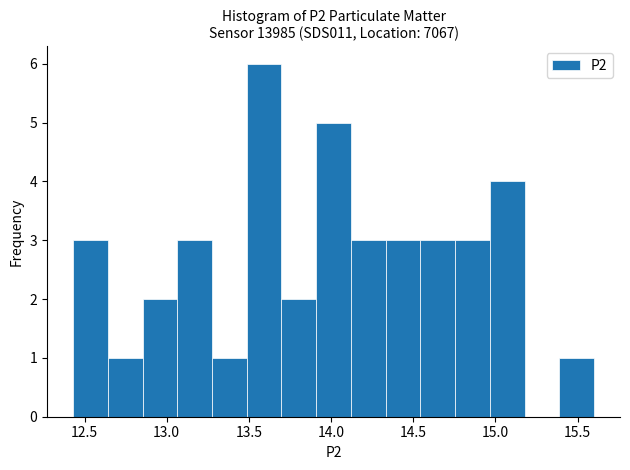

Reading left to right, list every bar in this chart as the range it spans on the x-axis followed by its height. Neither the bar edges nor the heights are printed on the chart, so give them approximately, as read against the axes.

12.45 to 12.65: 3
12.65 to 12.85: 1
12.85 to 13.05: 2
13.05 to 13.30: 3
13.30 to 13.50: 1
13.50 to 13.70: 6
13.70 to 13.90: 2
13.90 to 14.10: 5
14.10 to 14.35: 3
14.35 to 14.55: 3
14.55 to 14.75: 3
14.75 to 14.95: 3
14.95 to 15.20: 4
15.20 to 15.40: 0
15.40 to 15.60: 1